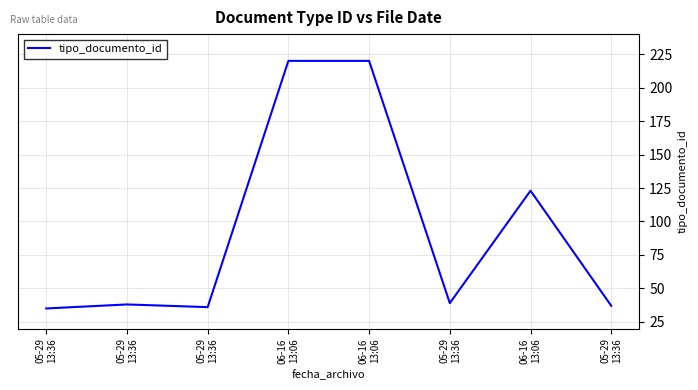

How many series are shown in this chart?

1